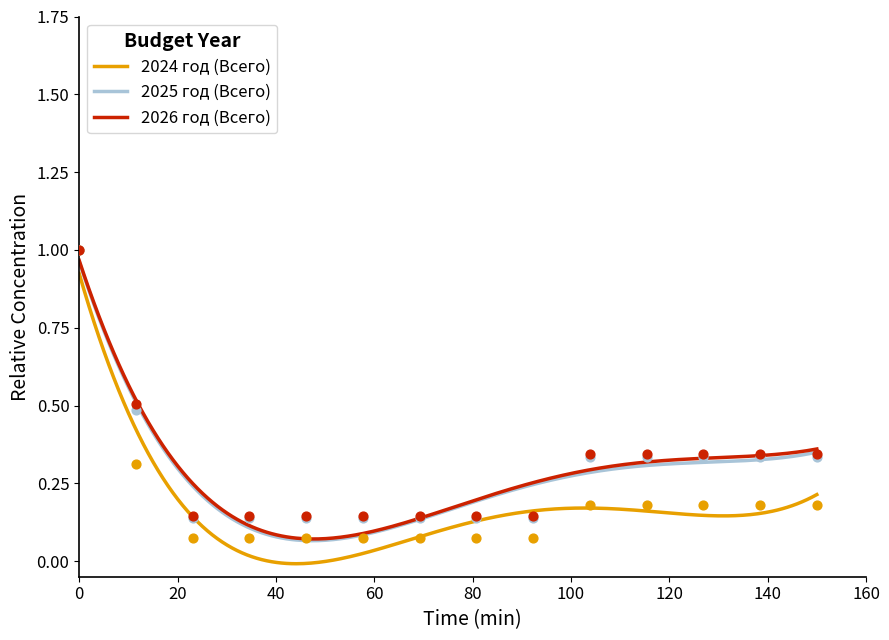

Which series has the widest spread of Y values?

2024 год (Всего)